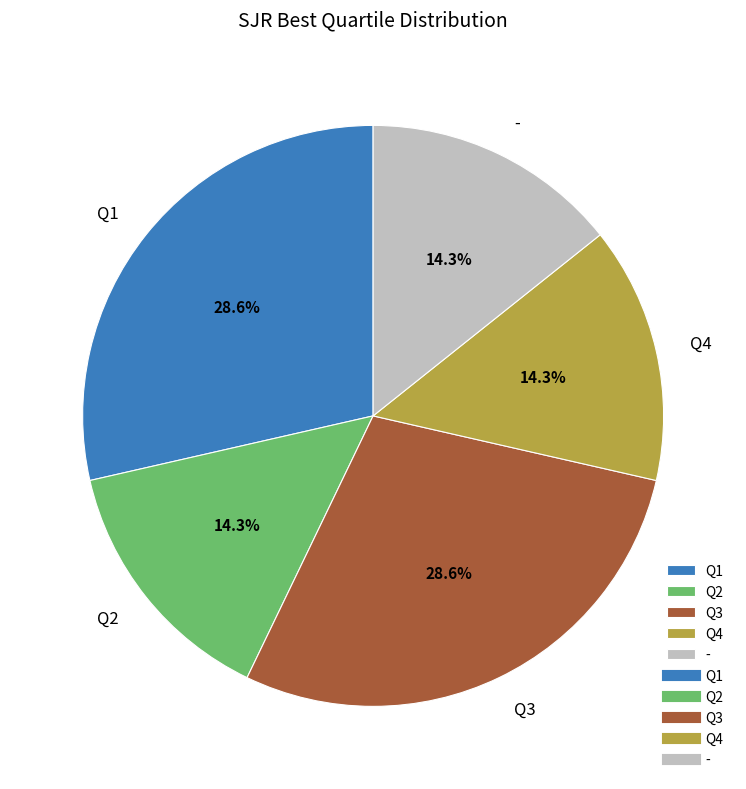

Combined, what portion of the pie is Q2 and Q1?

42.9%